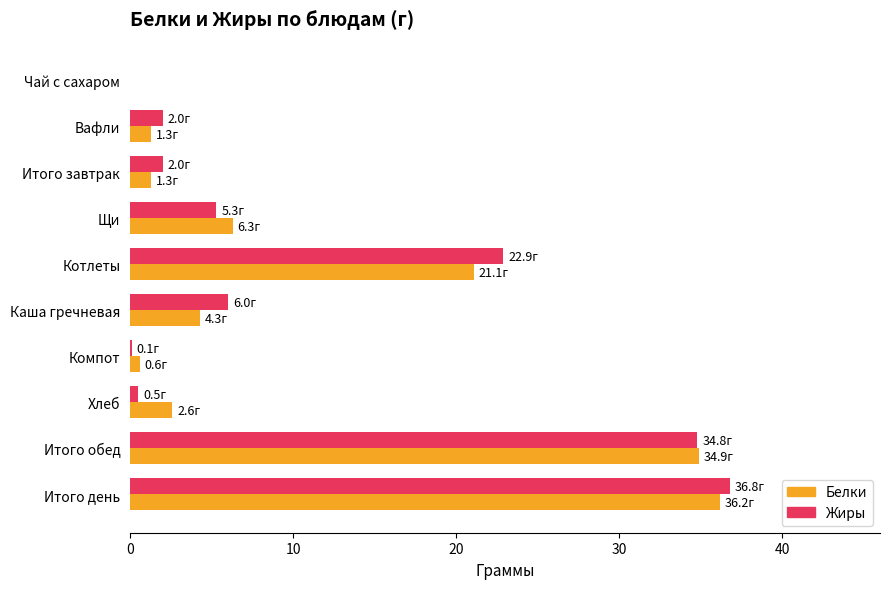

Which series has the largest range (max minus min)?

Жиры